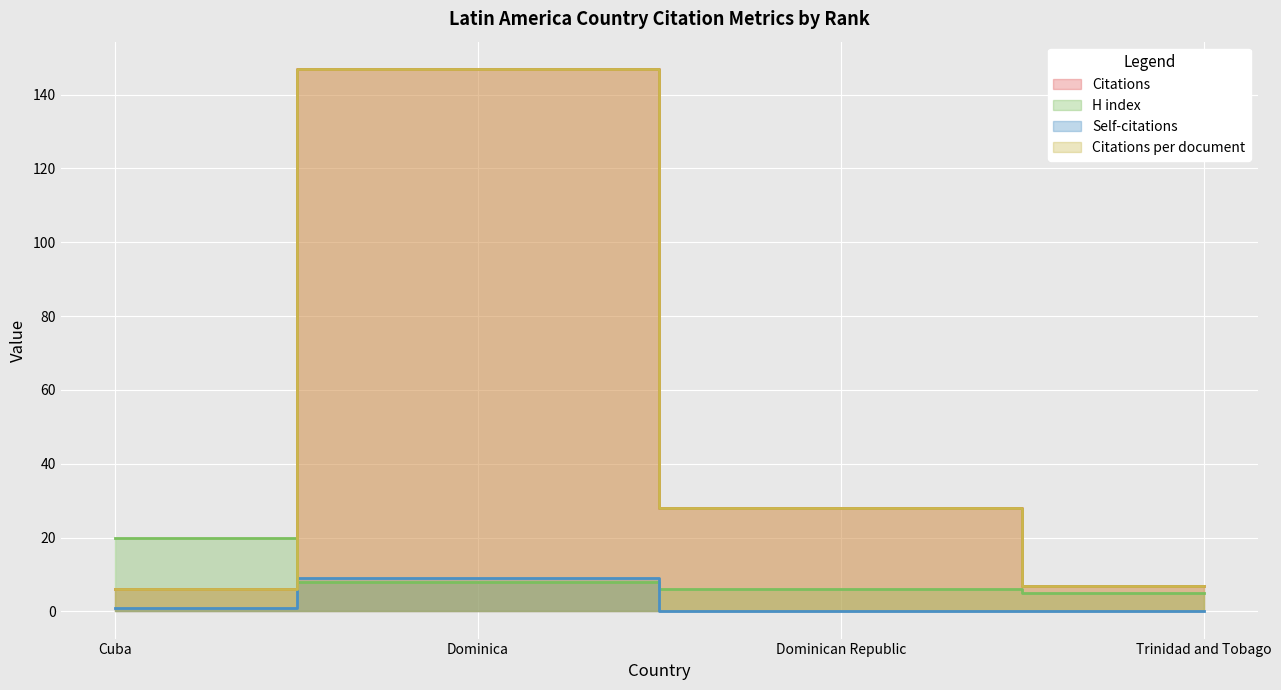

Rank the categories by Self-citations value from highest to lowest.

Dominica, Cuba, Dominican Republic, Trinidad and Tobago